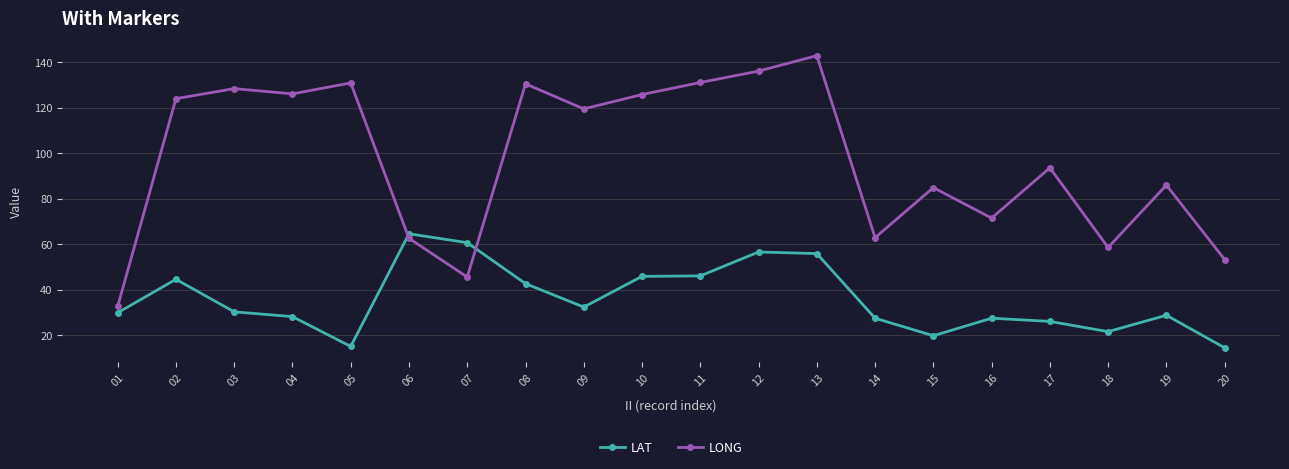

True or false: LAT has a value of 13.8 at 01.

False